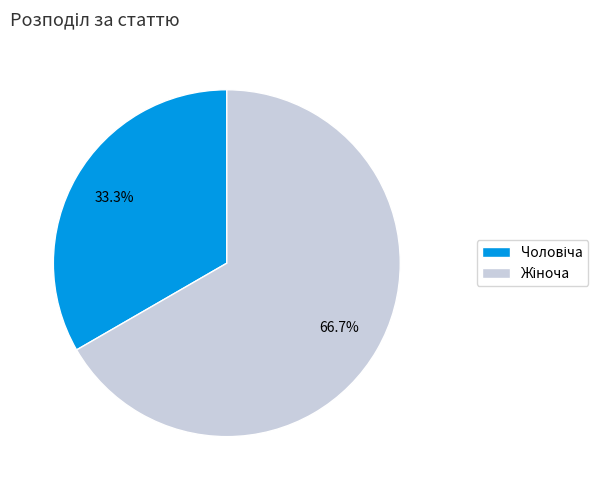

Is there a majority slice in this chart?

Yes